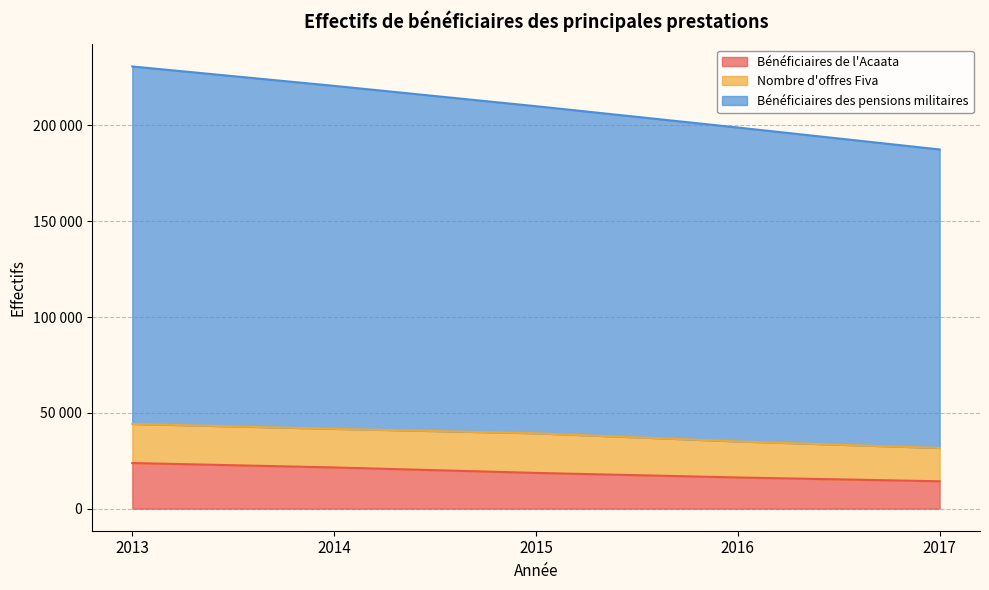

True or false: Bénéficiaires de l'Acaata has a value of 10220 at 2016.

False